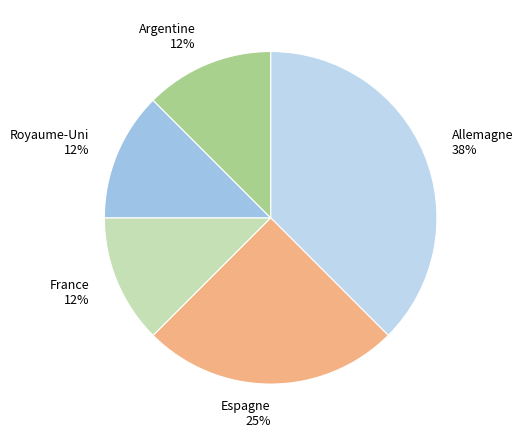

Which category has the biggest portion of the pie?

Allemagne